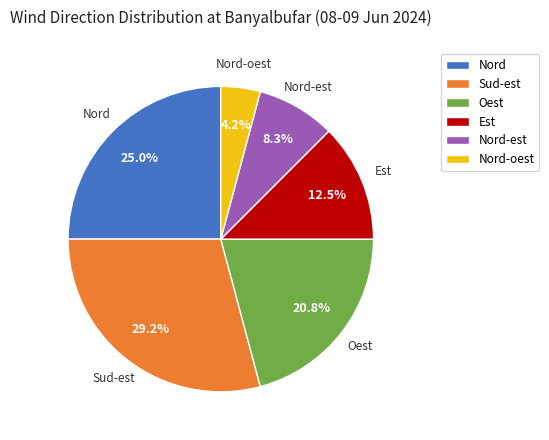

What percentage is the Nord-oest slice, to the nearest percent?

4%